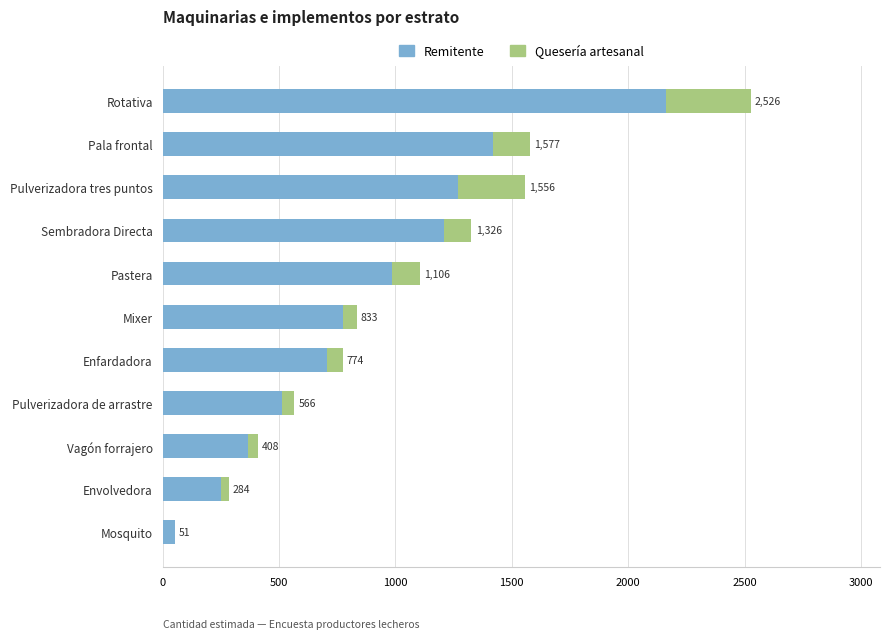

Rank the series by their maximum value, from lowest to highest.

Quesería artesanal, Remitente